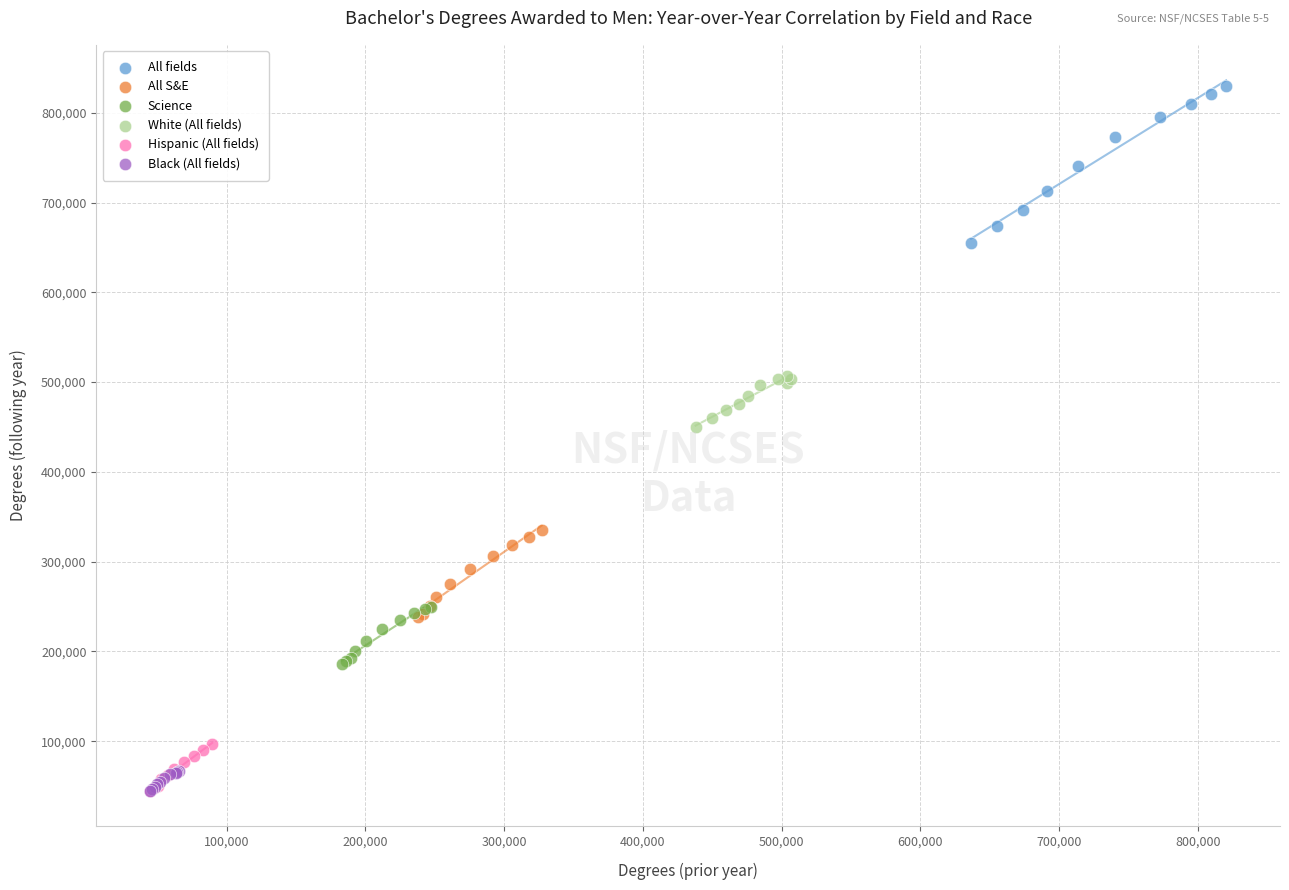

Which series reaches the maximum Y coordinate?

All fields